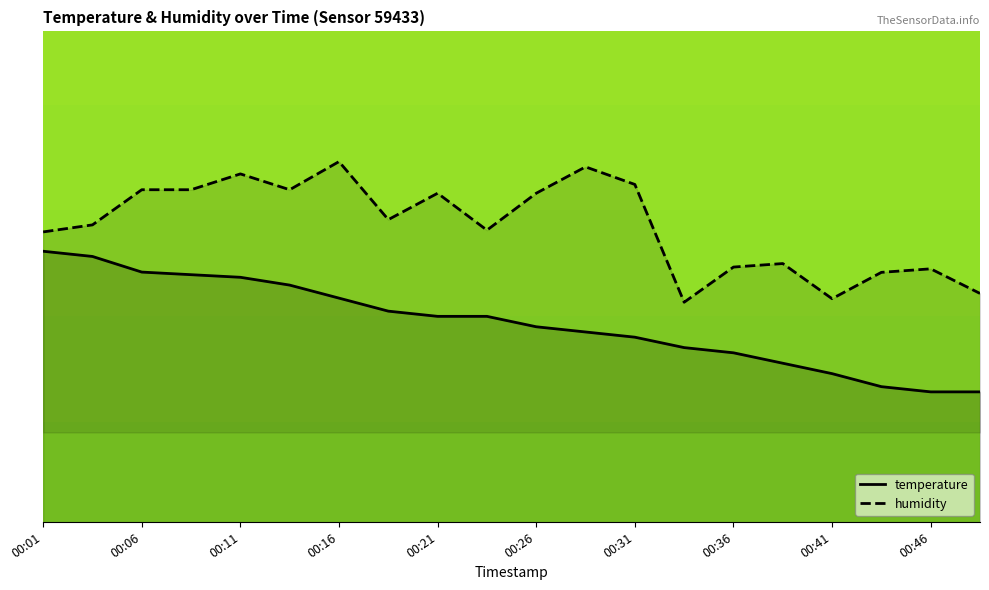

What is the difference between the highest and lowest values at 00:11?

0.4